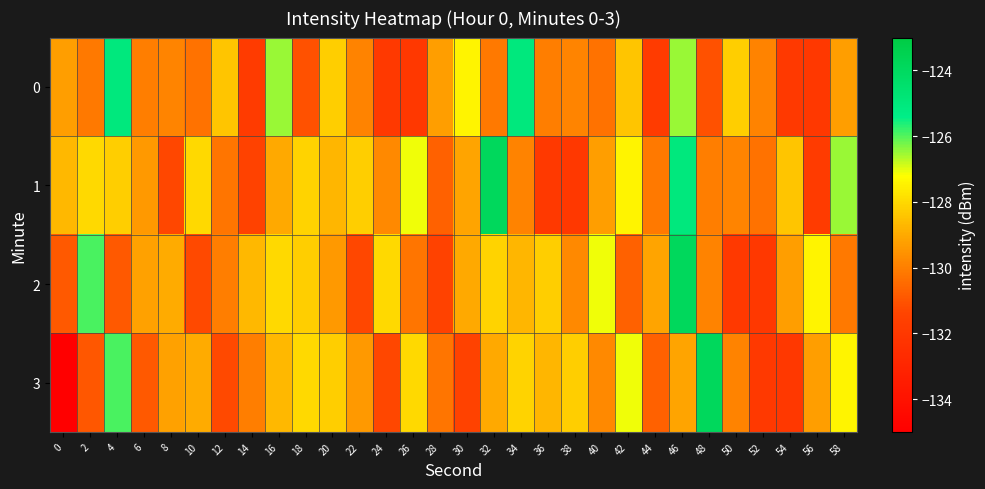

How many data points does each series have?

30